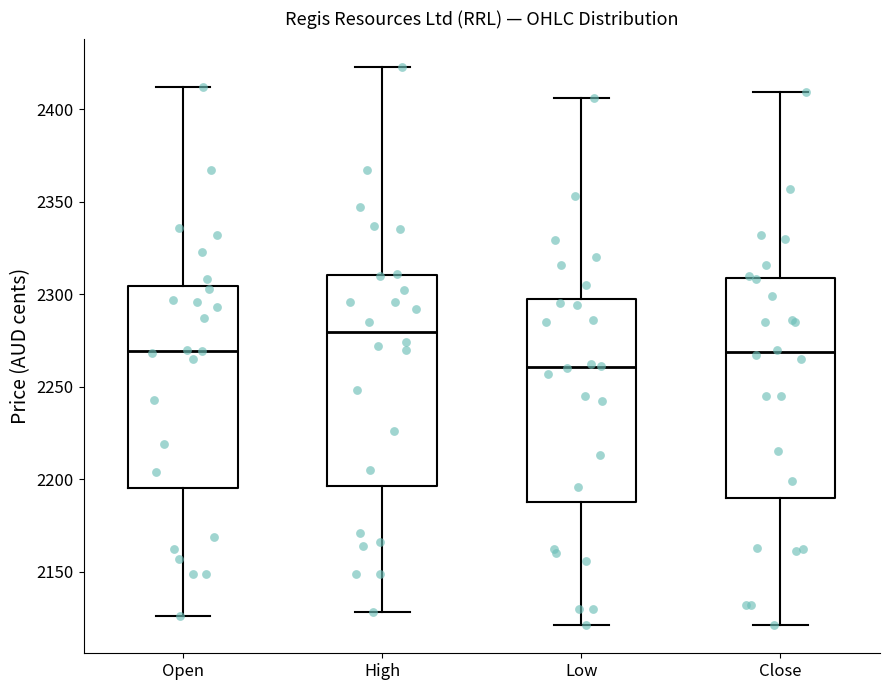

Reading left to right, read every box against the y-axis: the position of its median line, the range the box covers, and the ends of its whiskers. The values are not printed on the chart, so give them approximately, as read against the axis.

Open: median 2270, box 2195 to 2305, whiskers 2125 to 2410
High: median 2280, box 2195 to 2310, whiskers 2130 to 2425
Low: median 2260, box 2190 to 2300, whiskers 2120 to 2405
Close: median 2270, box 2190 to 2310, whiskers 2120 to 2410